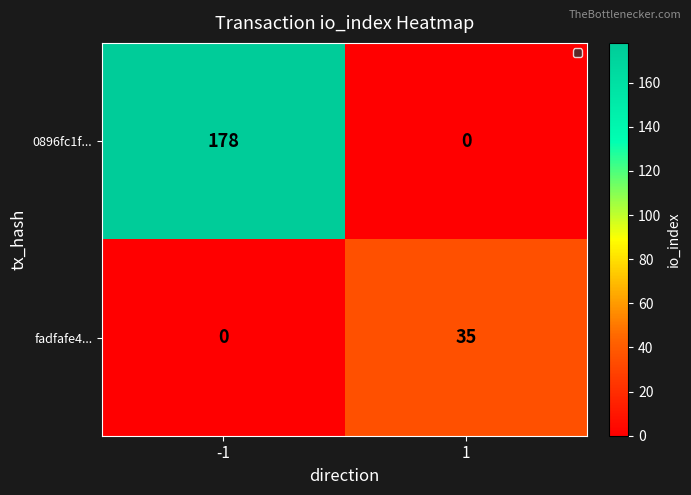

The 0896fc1f... series shows 117 at 1. True or false?

False